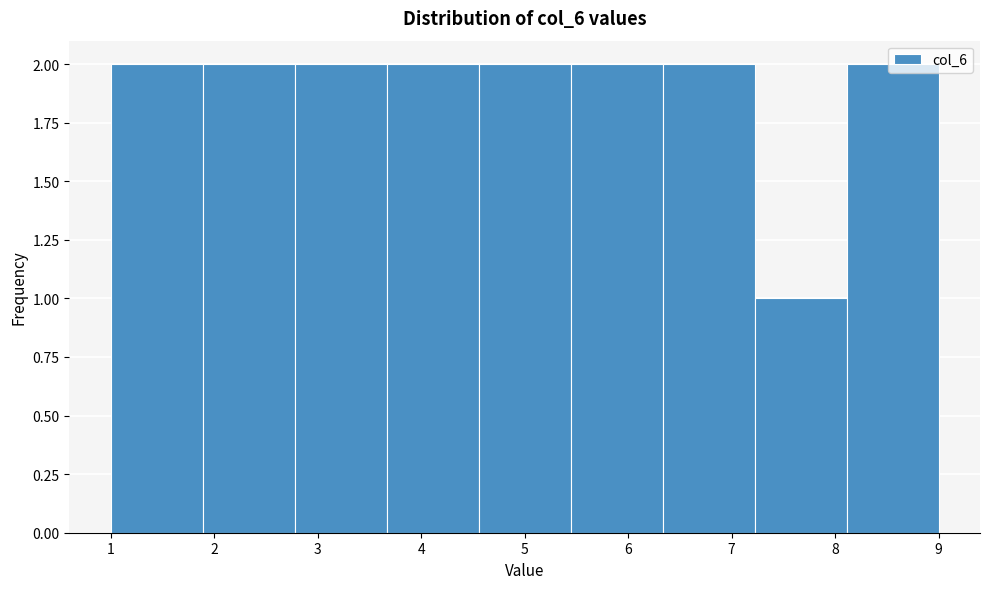

Reading left to right, list every bar in this chart as the range it spans on the x-axis followed by its height. Neither the bar edges nor the heights are printed on the chart, so give them approximately, as read against the axes.

1.0 to 1.9: 2
1.9 to 2.8: 2
2.8 to 3.7: 2
3.7 to 4.6: 2
4.6 to 5.4: 2
5.4 to 6.3: 2
6.3 to 7.2: 2
7.2 to 8.1: 1
8.1 to 9.0: 2